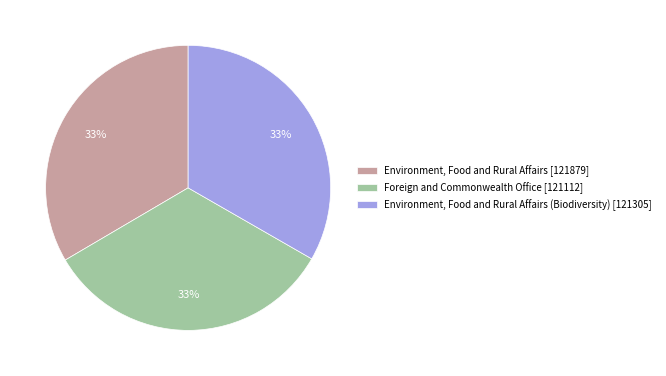

What percentage is the Environment, Food and Rural Affairs (Biodiversity) [121305] slice, to the nearest percent?

33%